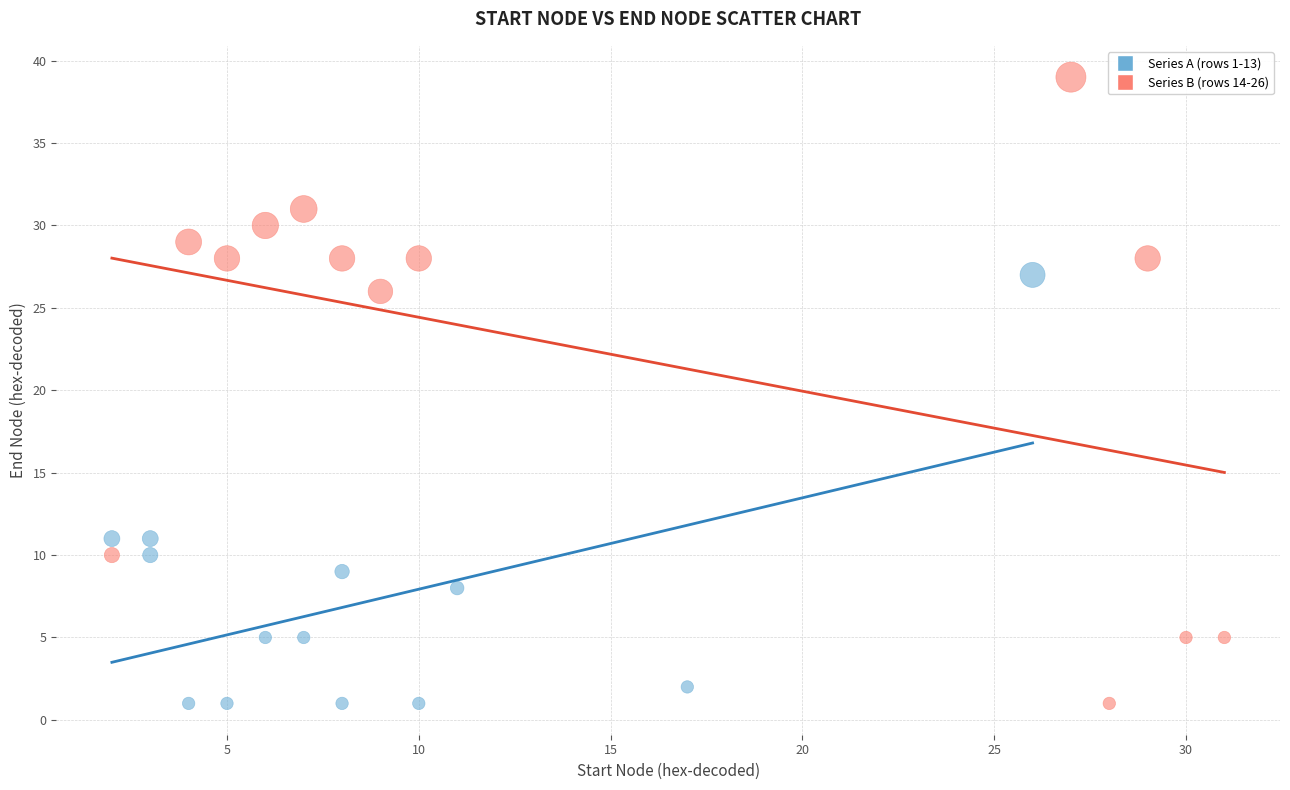

What are all the series names shown in the legend?

Series A (rows 1-13), Series B (rows 14-26)